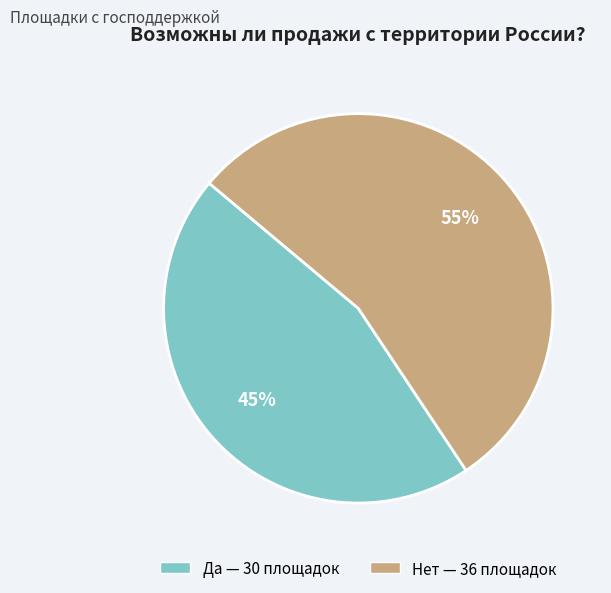

To the nearest percent, what is the average slice percentage?

50%